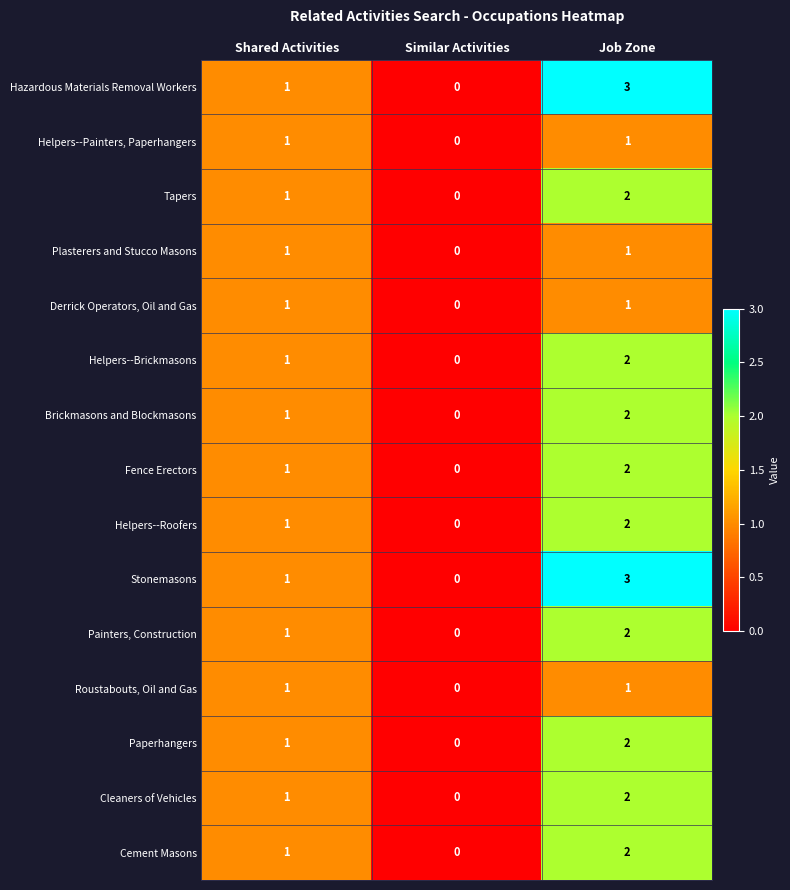

Which category has the highest value in the Helpers--Roofers series?

Job Zone